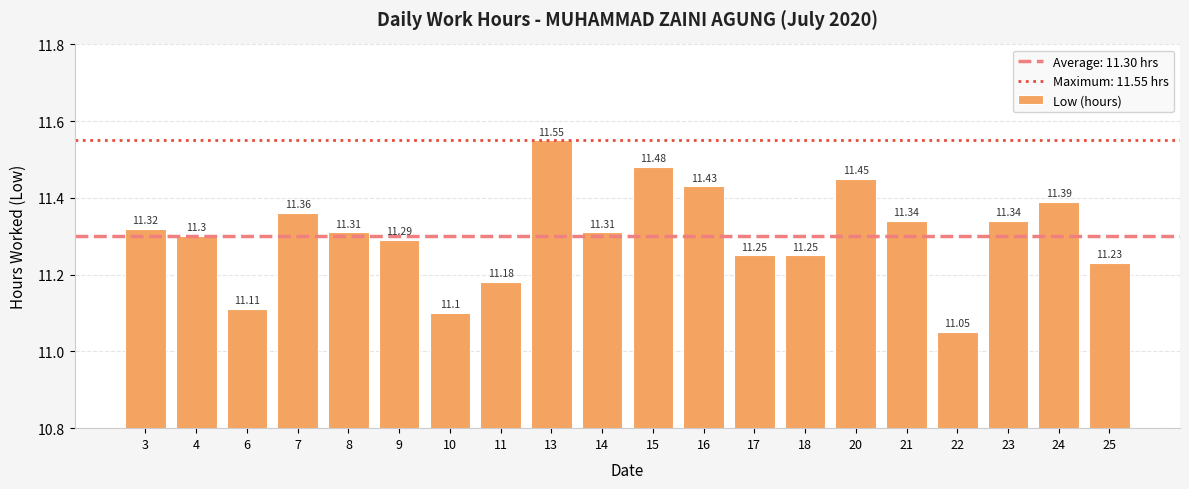

What is the difference between the second highest and minimum values?

0.4